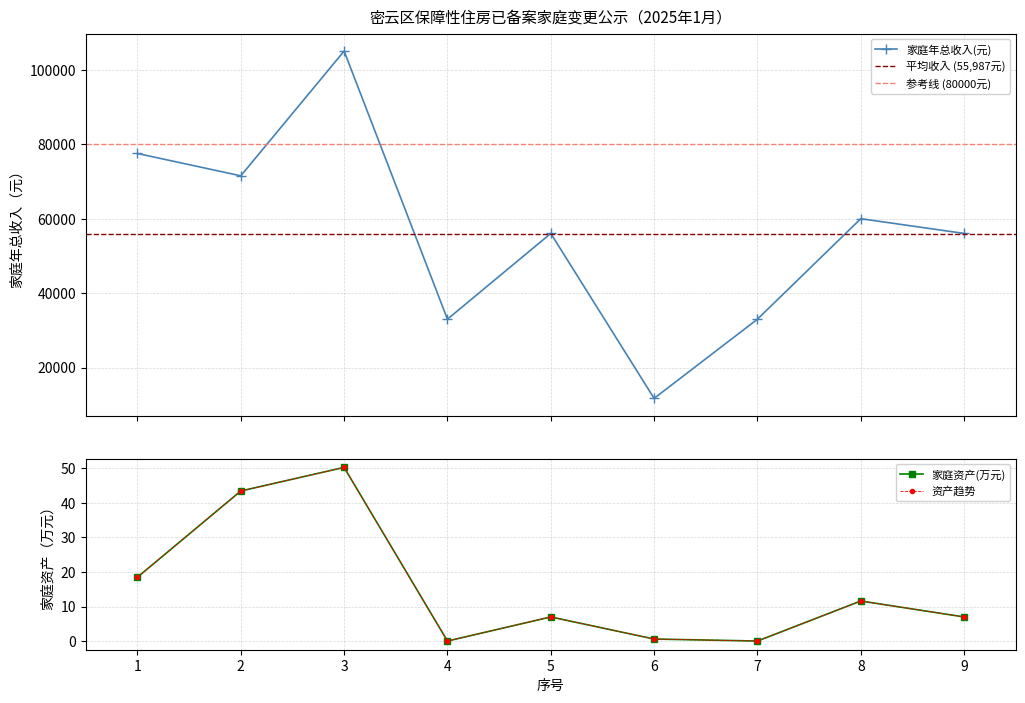

What is the value of the 家庭年总收入(元) point at the 9th from the left?

56040.0